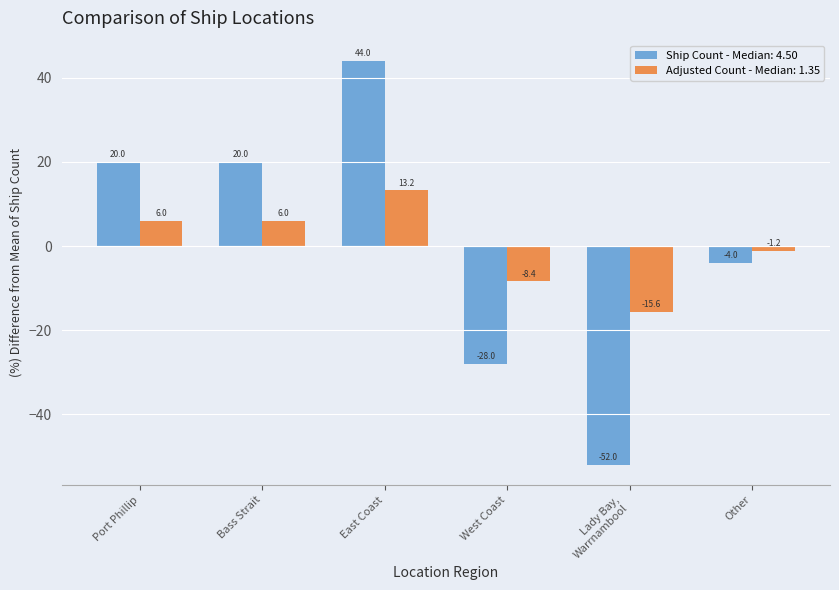

What position from the left is Port Phillip?

1